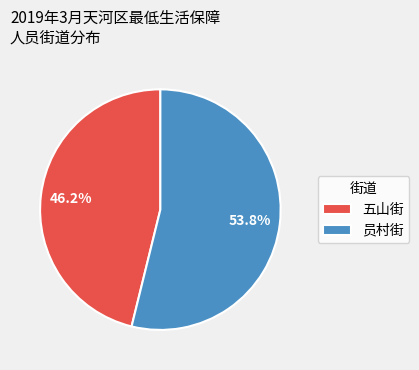

Which slice is the smallest?

五山街